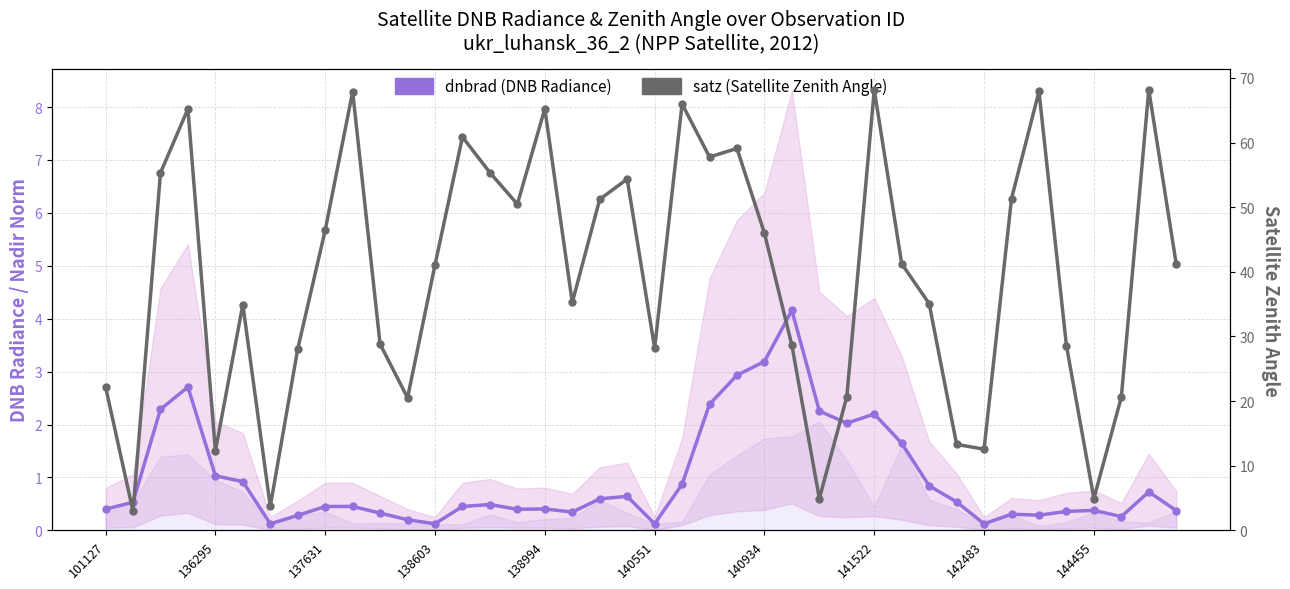

Is it true that dnbrad (DNB Radiance) equals 0.3 at 14?

False